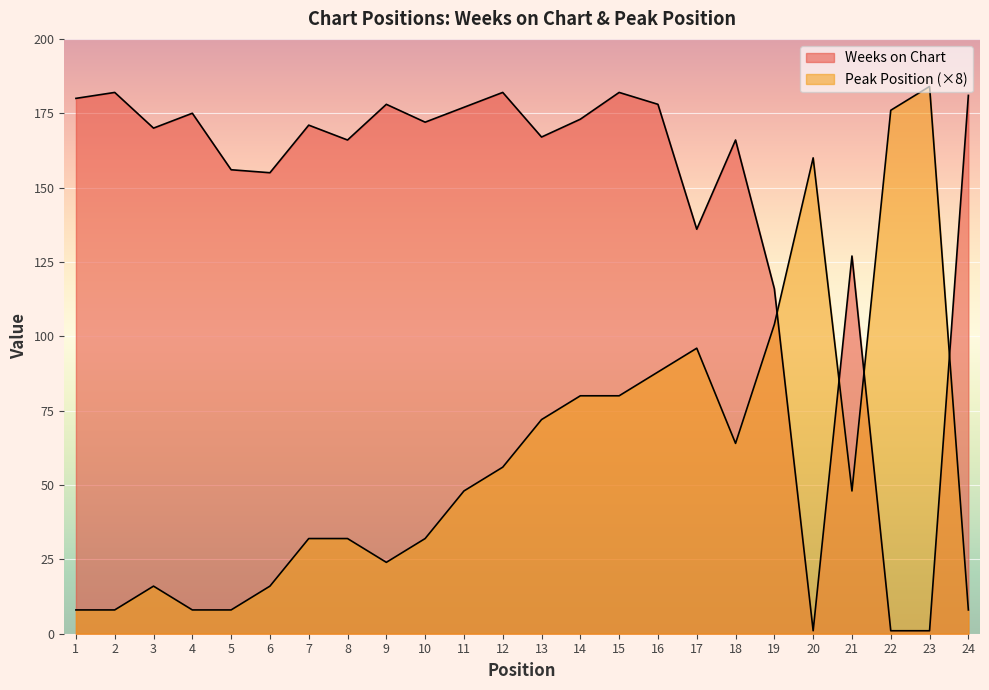

What is the average value of the Peak Position series?

60